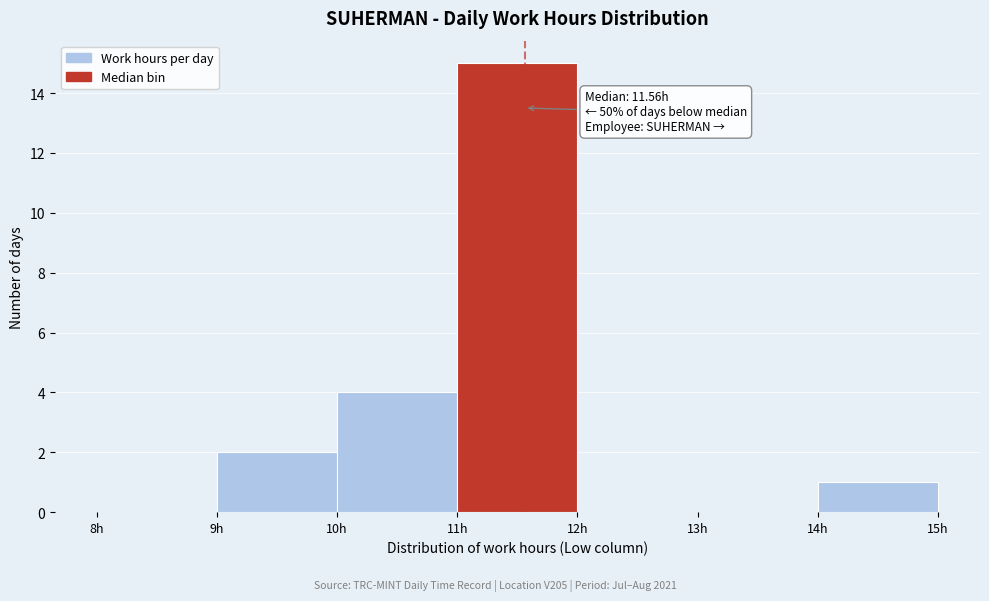

Over which range of the x-axis is the bar tallest?

11 to 12